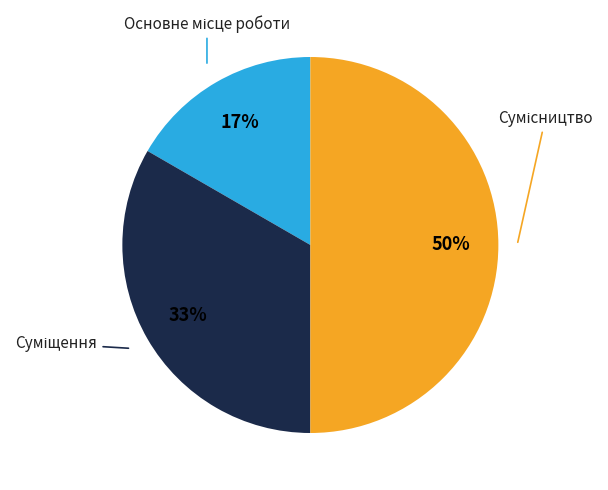

To the nearest percent, what is the difference between the largest and smallest slice percentages?

33%